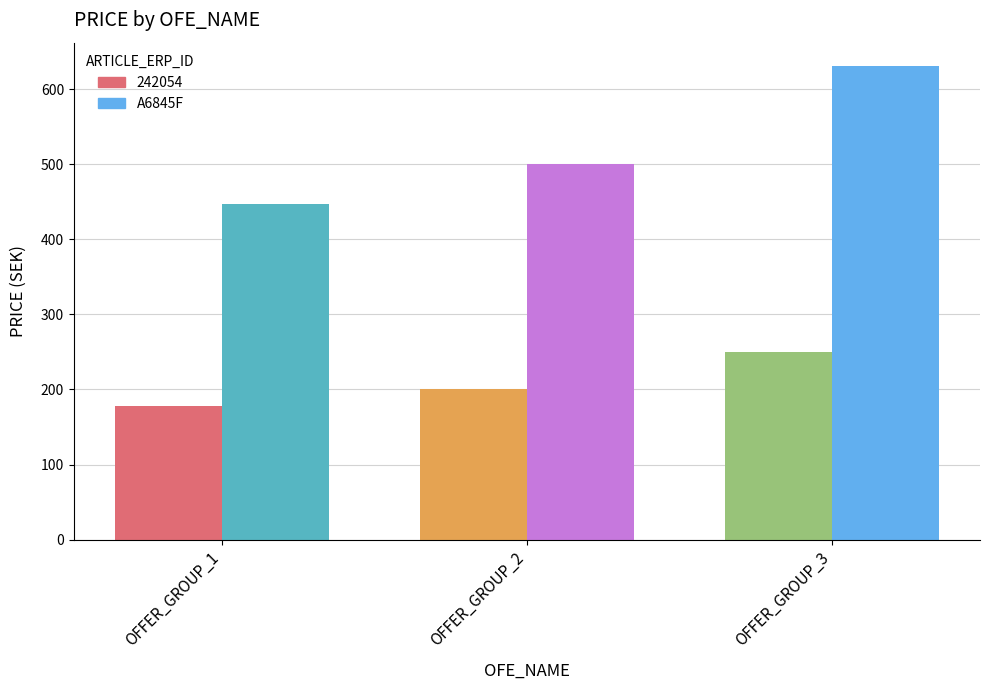

At which label does 242054 reach its minimum?

OFFER_GROUP_1